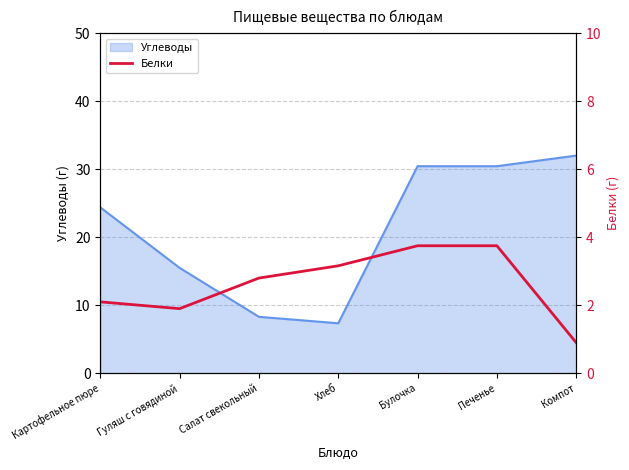

What is the label of the 6th point from the right?

Гуляш с говядиной